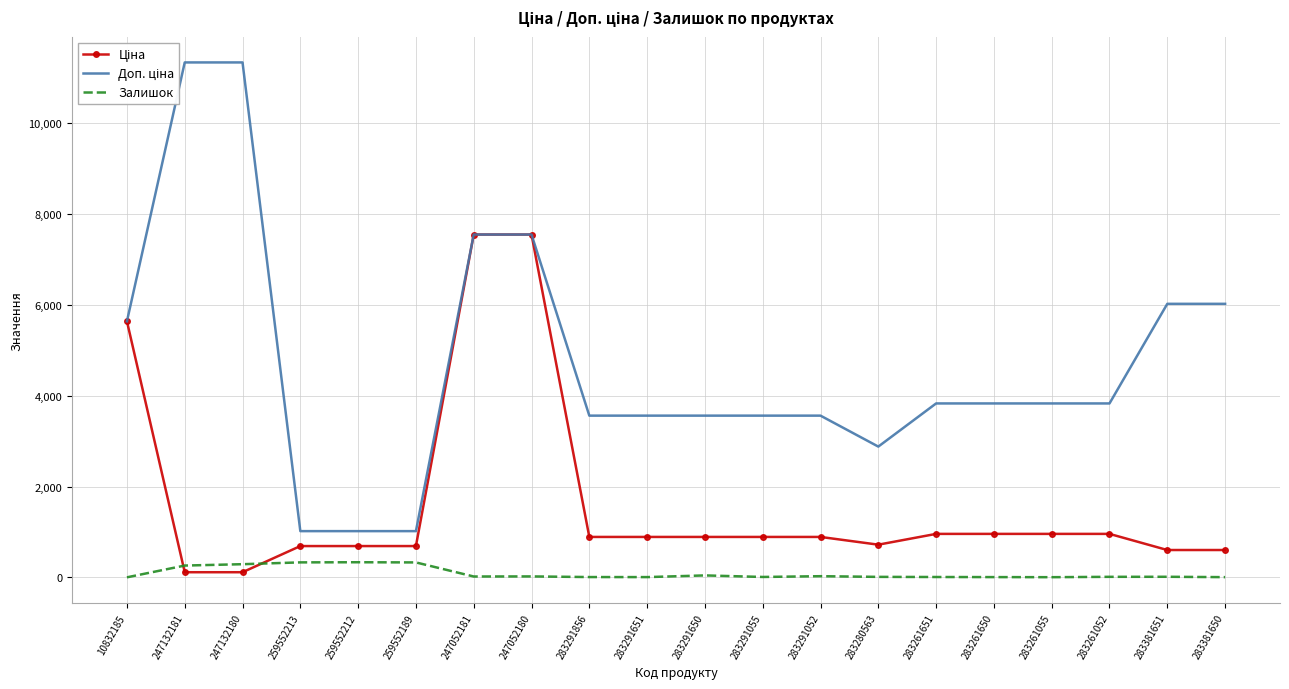

At how many categories does at least one series exceed 146?

20